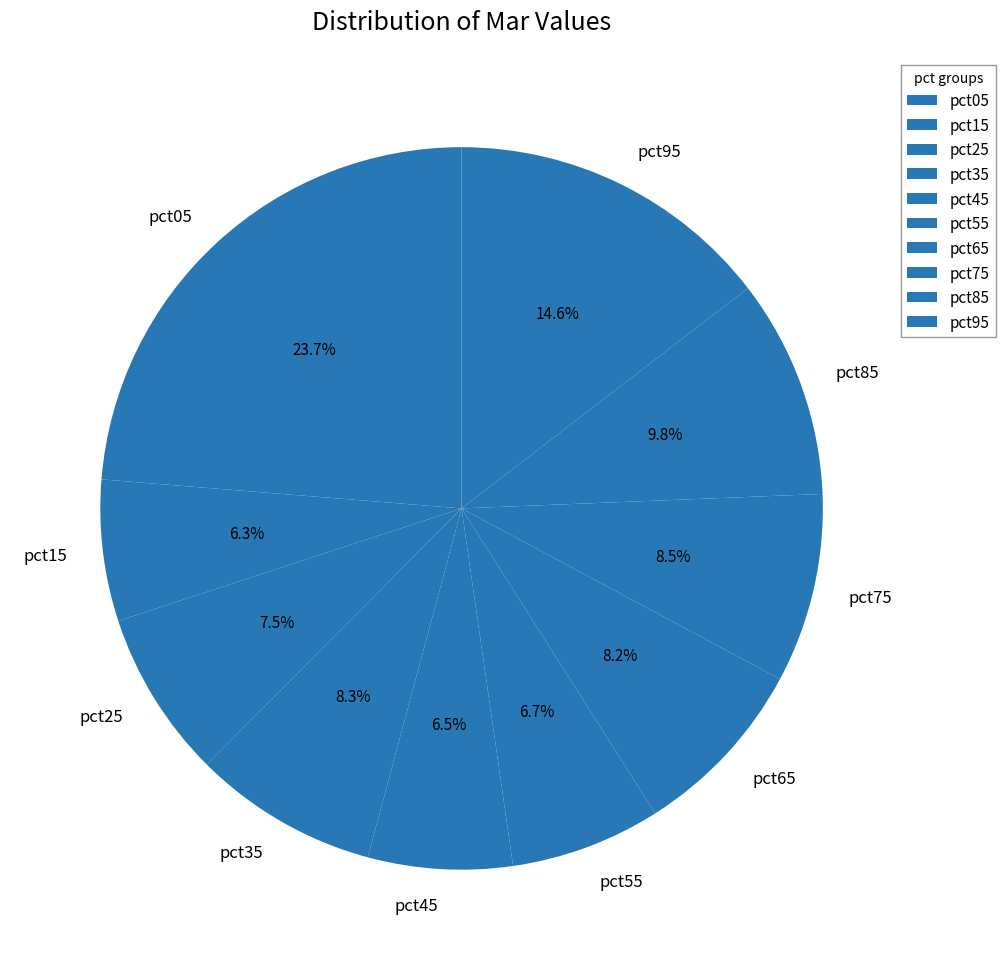

How much of the chart is everything except pct35?

91.7%